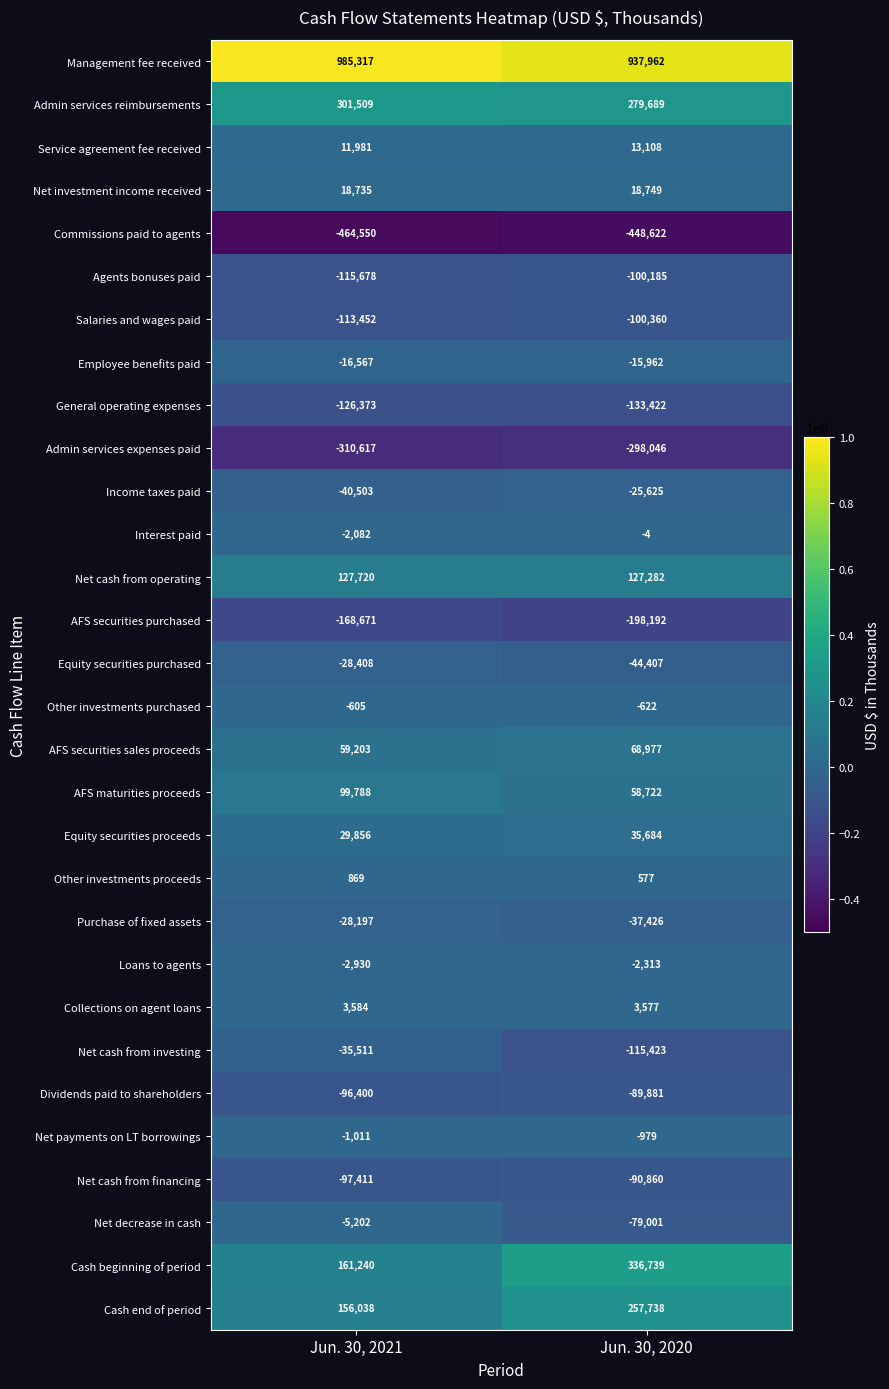

Which category has the highest value in the AFS securities sales proceeds series?

Jun. 30, 2020